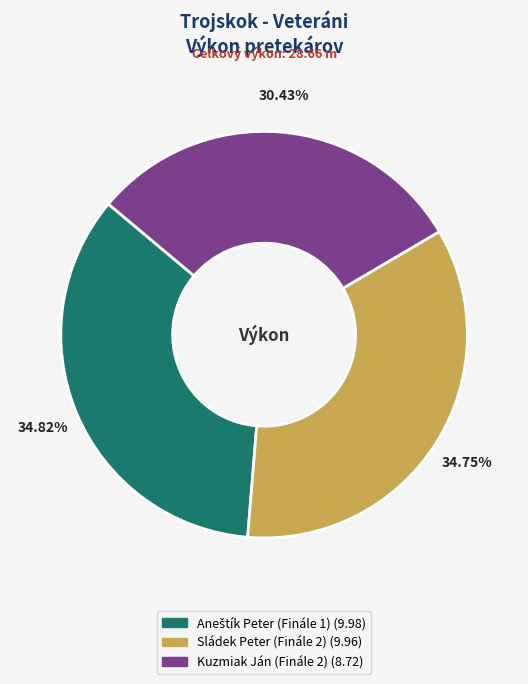

Does Sládek Peter (Finále 2) account for over 50% of the chart?

No